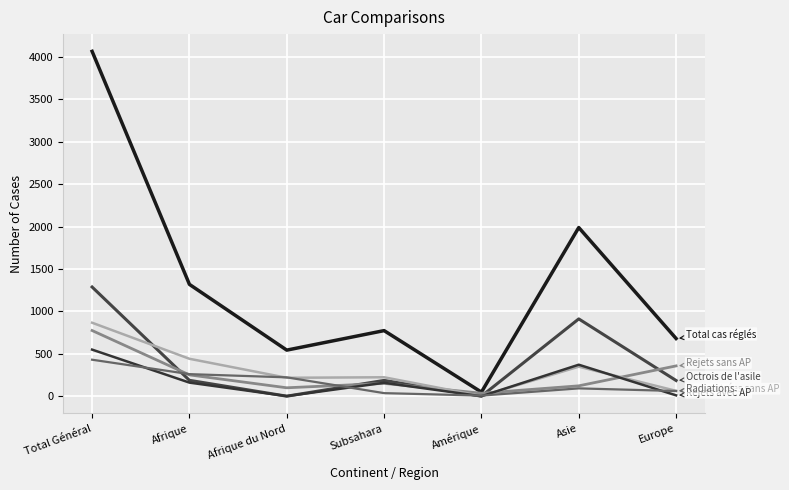

Does the chart display data point markers on the line(s)?

No